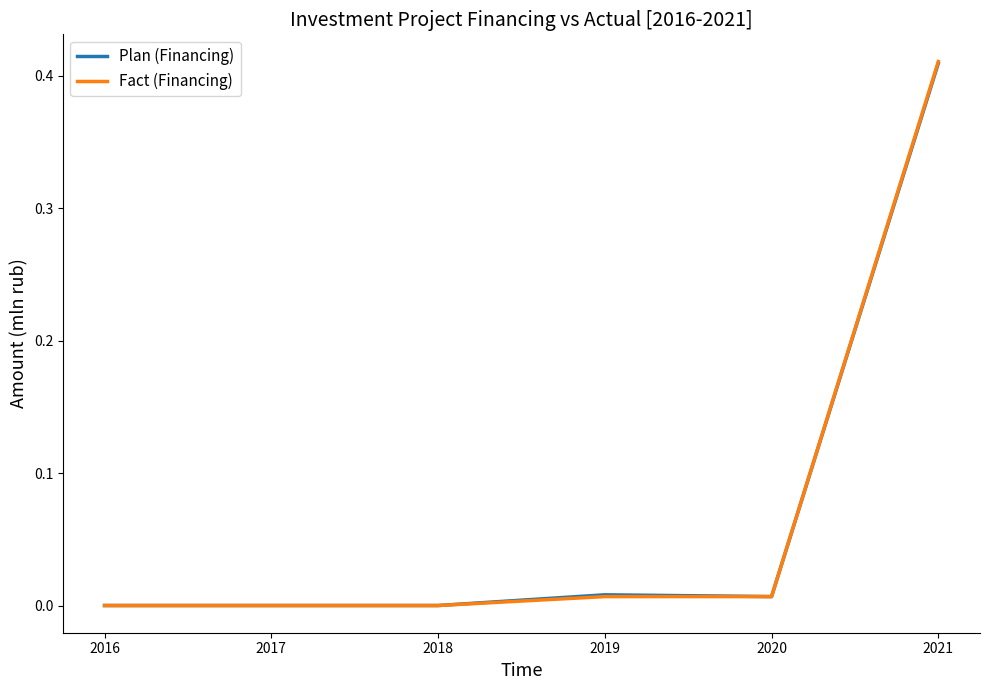

Is the value of Plan (Financing) at 2017 greater than the value of Fact (Financing) at 2021?

No